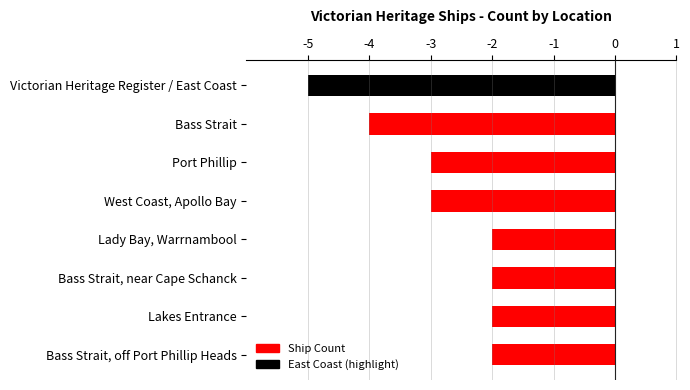

What is the value of the 6th bar from the top?

-2